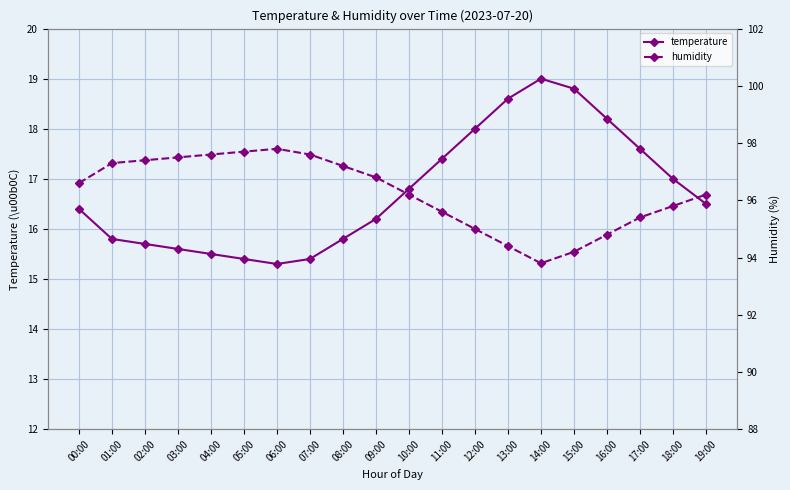

Which category has the lowest value across all series?

06:00